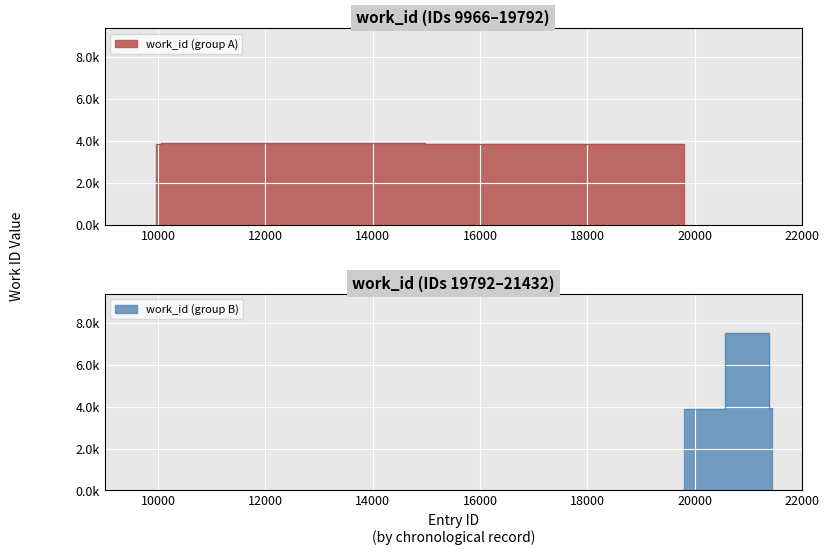

How many interior local peaks (higher than both neighbors) does the data have?

2